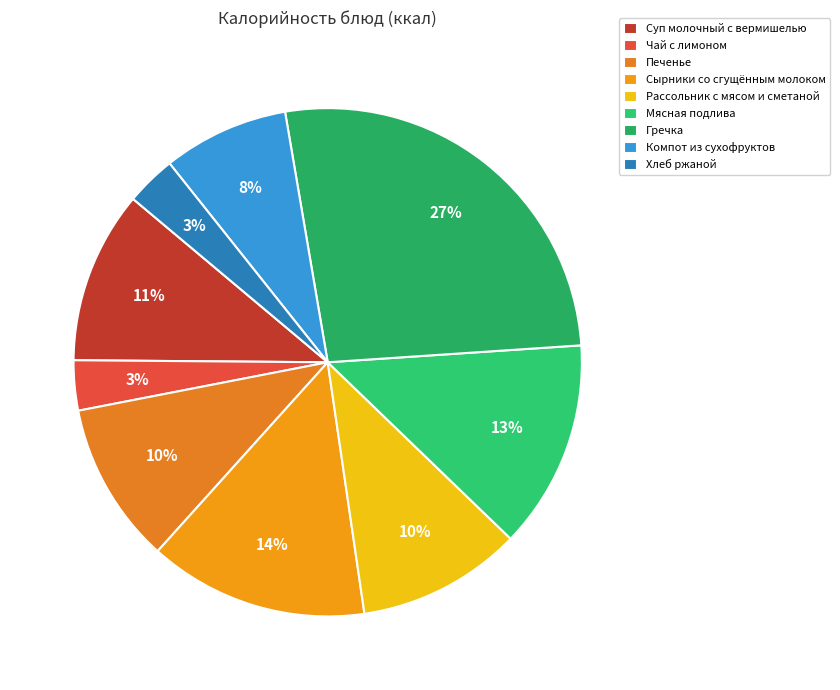

How many segments does this pie chart have?

9